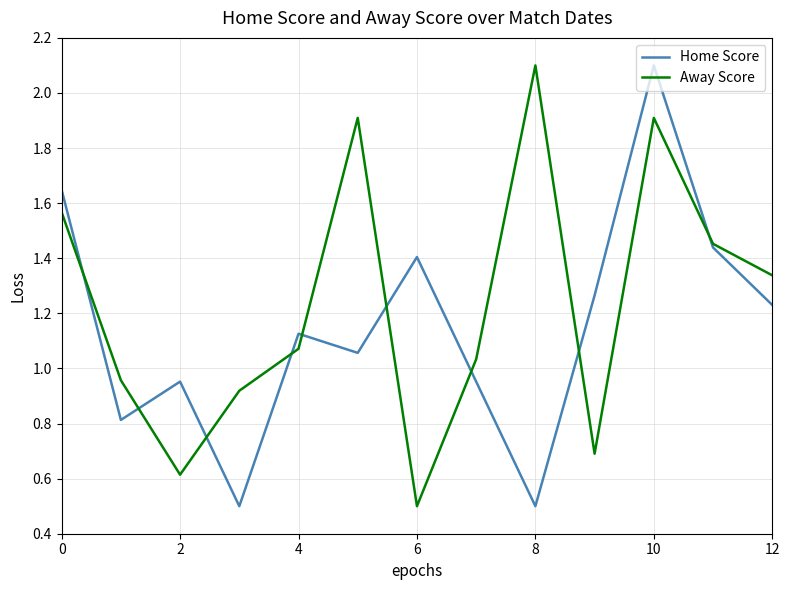

Which series has the largest total across all categories?

Away Score